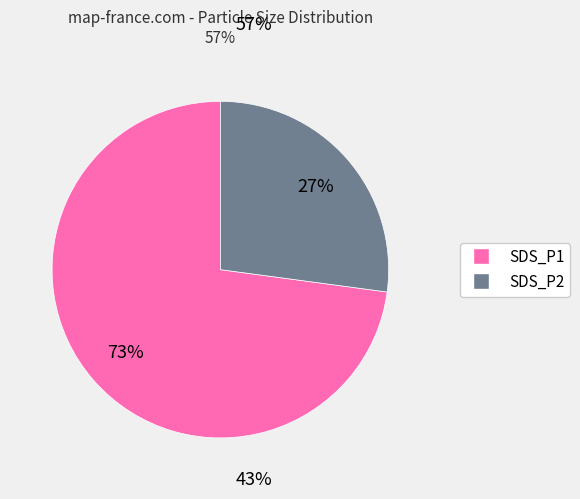

To the nearest percent, what is the combined percentage of SDS_P1 and SDS_P2?

100%